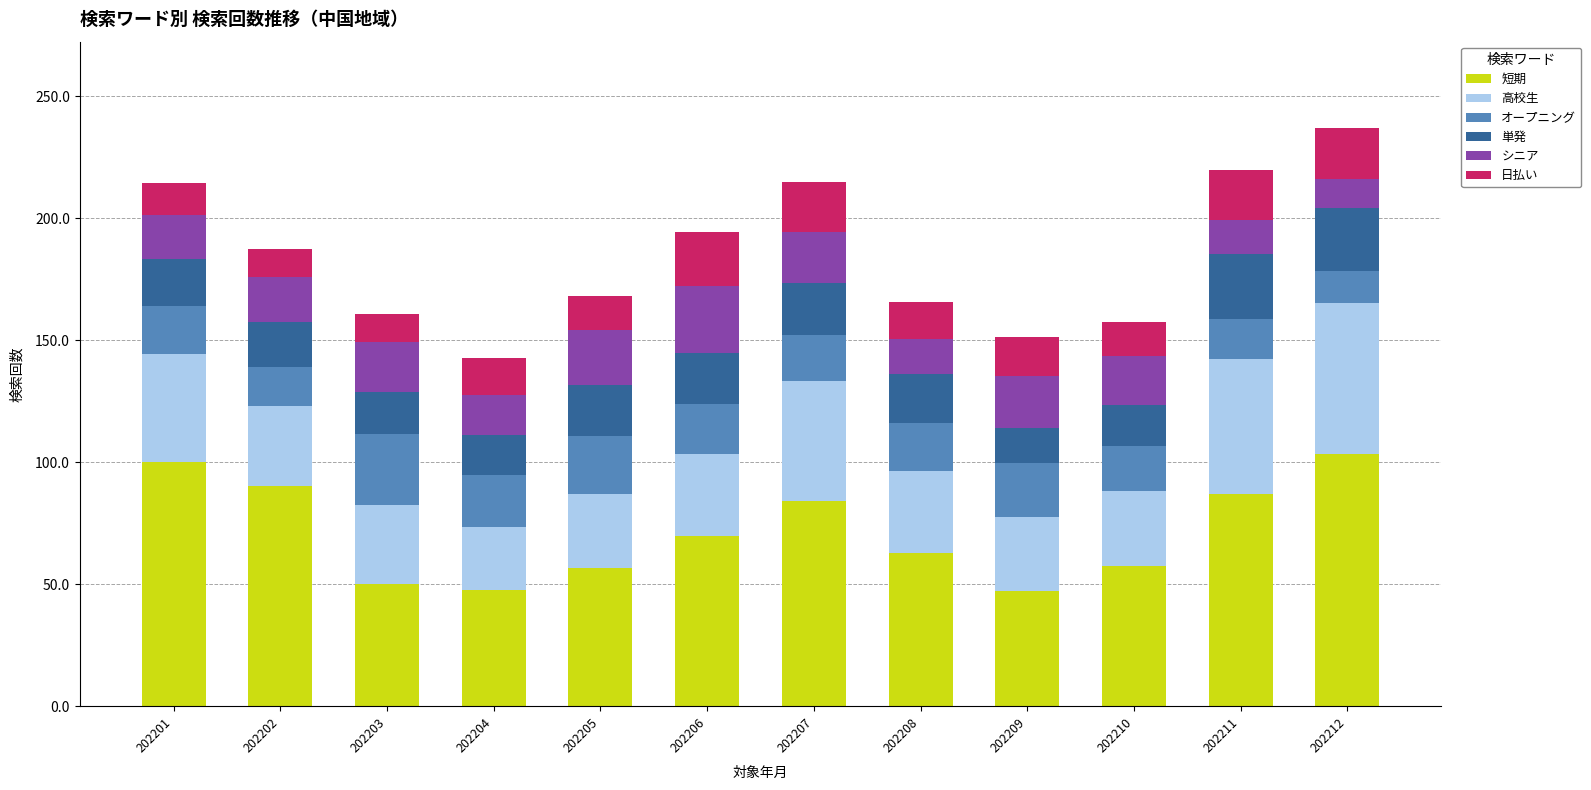

What is the total value across all series at 202203?

160.8